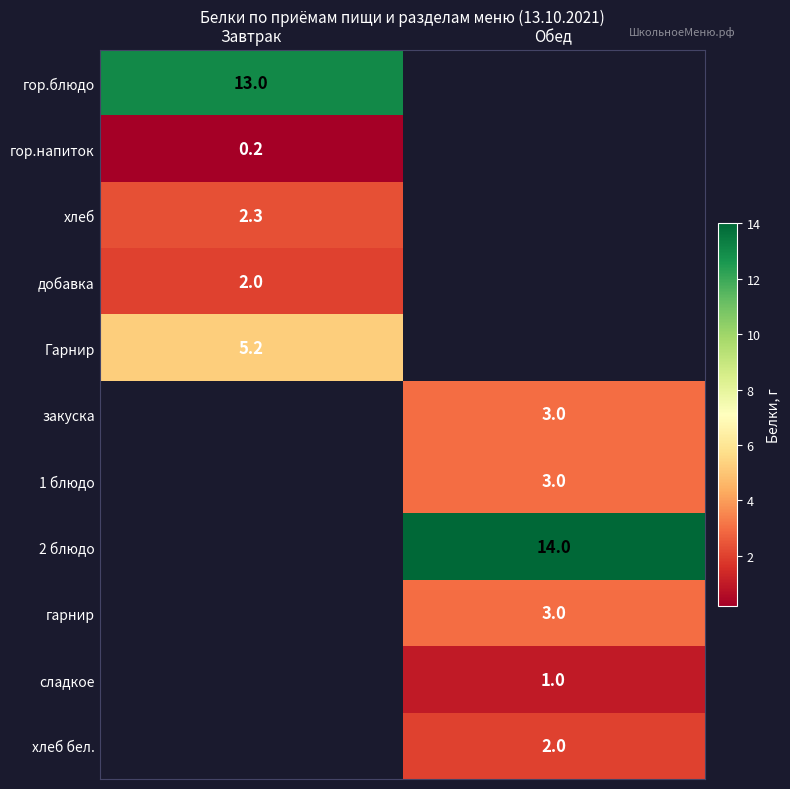

What is the smallest value displayed?

0.2